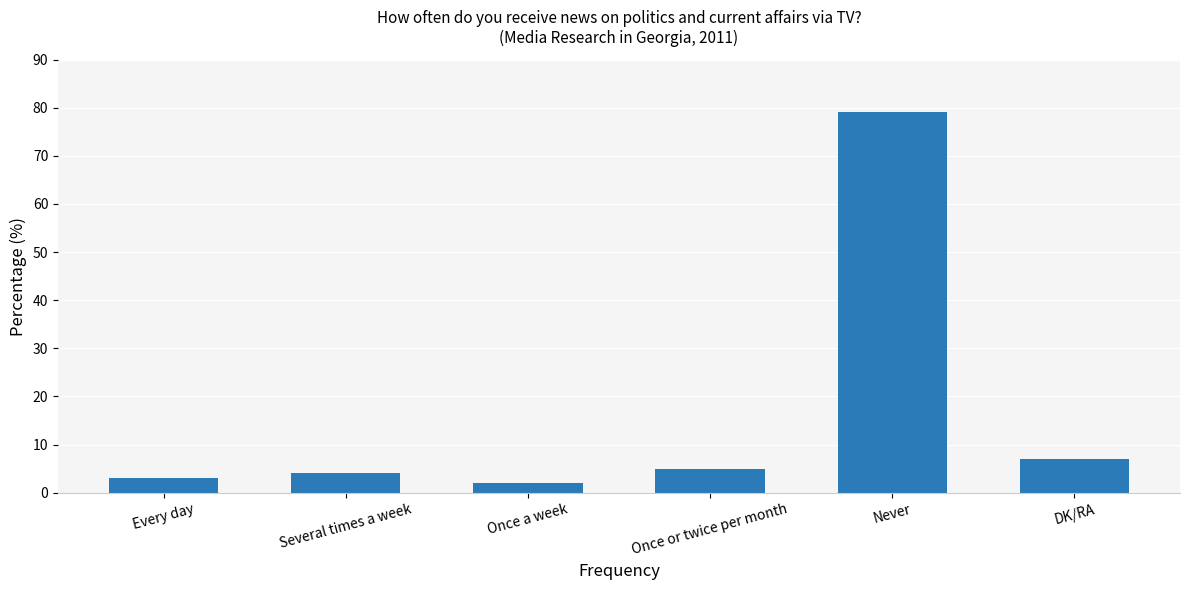

Are the bars grouped side by side (vs. stacked)?

No